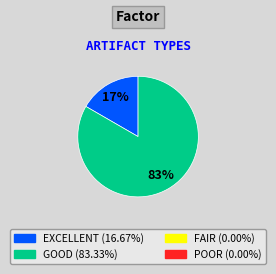

Is there any slice that represents more than half of the pie?

Yes